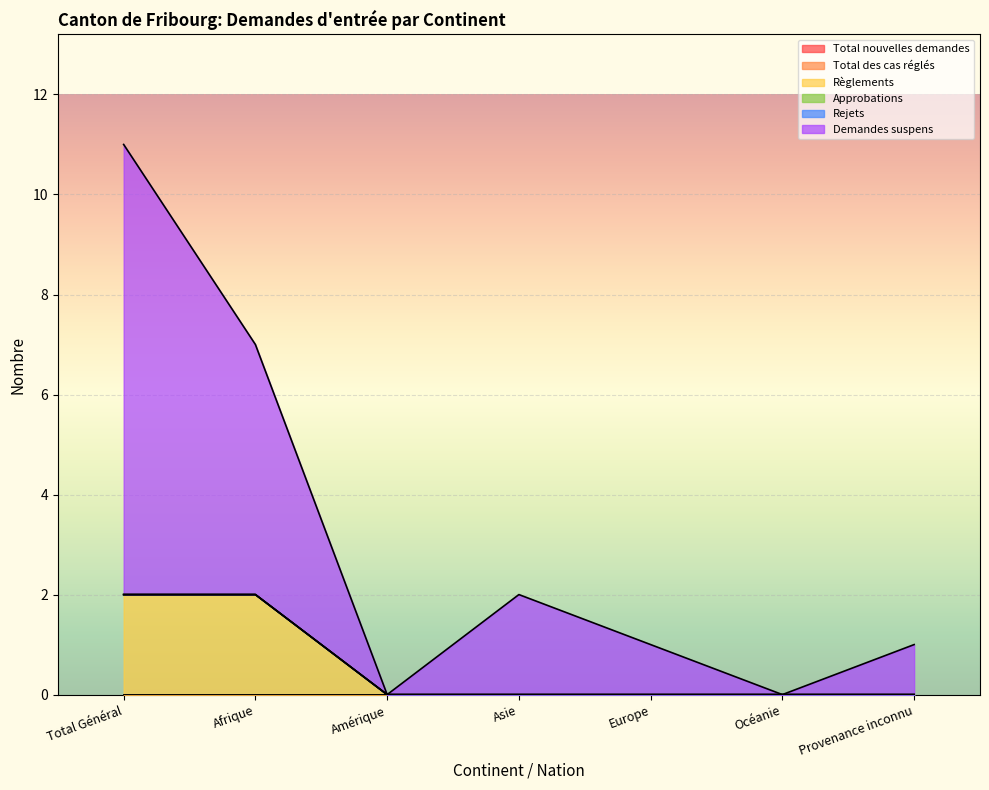

True or false: Total des cas réglés has a value of 0 at Asie.

True